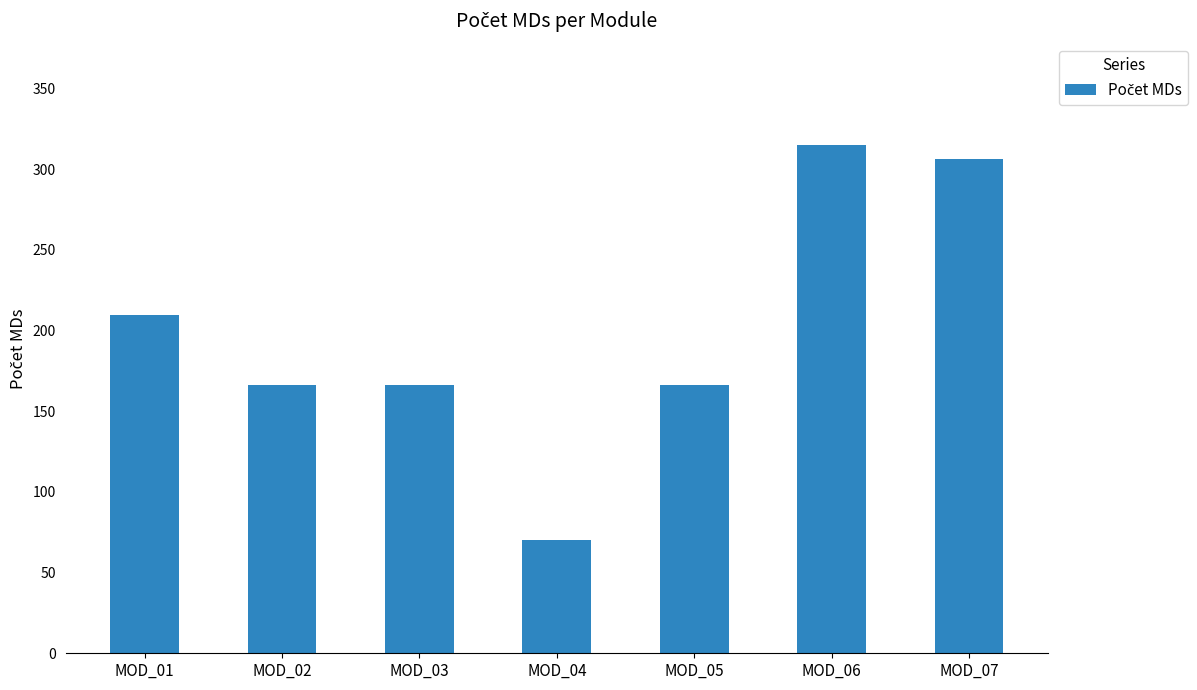

Approximately how many times larger is the value at MOD_05 compared to MOD_03?

1.0